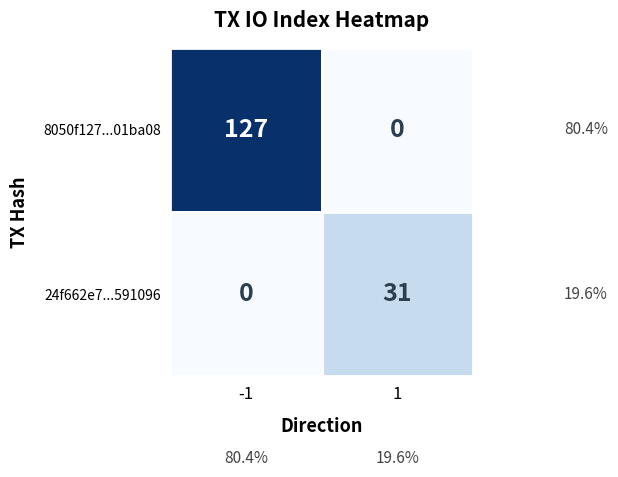

List the series in order of their overall mean, highest first.

8050f127...01ba08, 24f662e7...591096